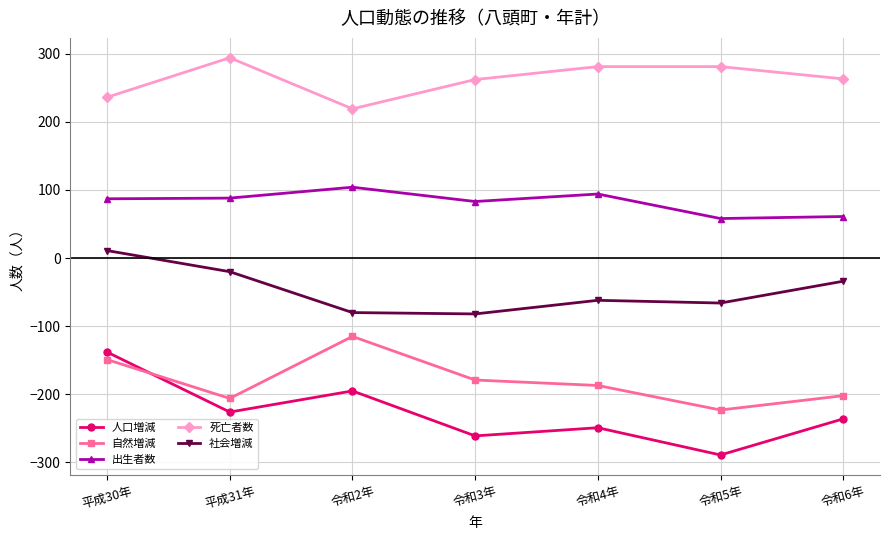

What position from the right is 平成30年?

7